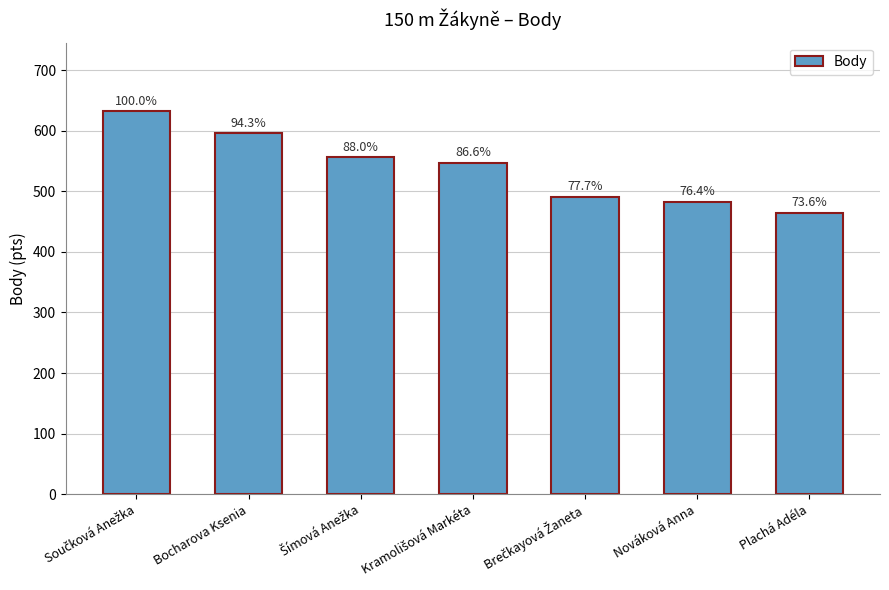

How many bars are there in total?

7